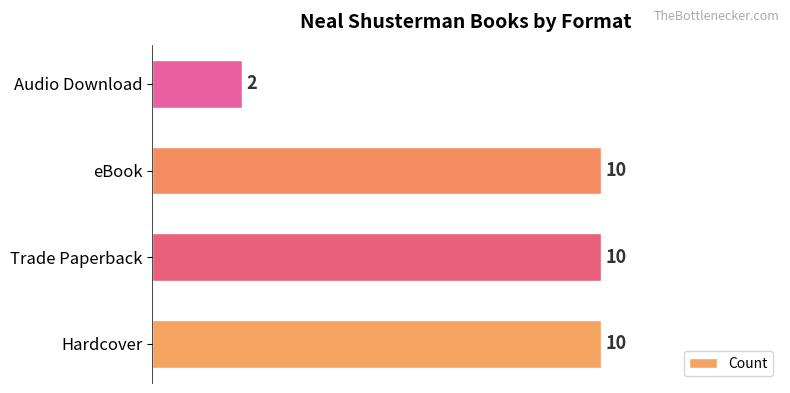

Reading bottom to top, what are all the values shown in this chart?

Hardcover=10	Trade Paperback=10	eBook=10	Audio Download=2